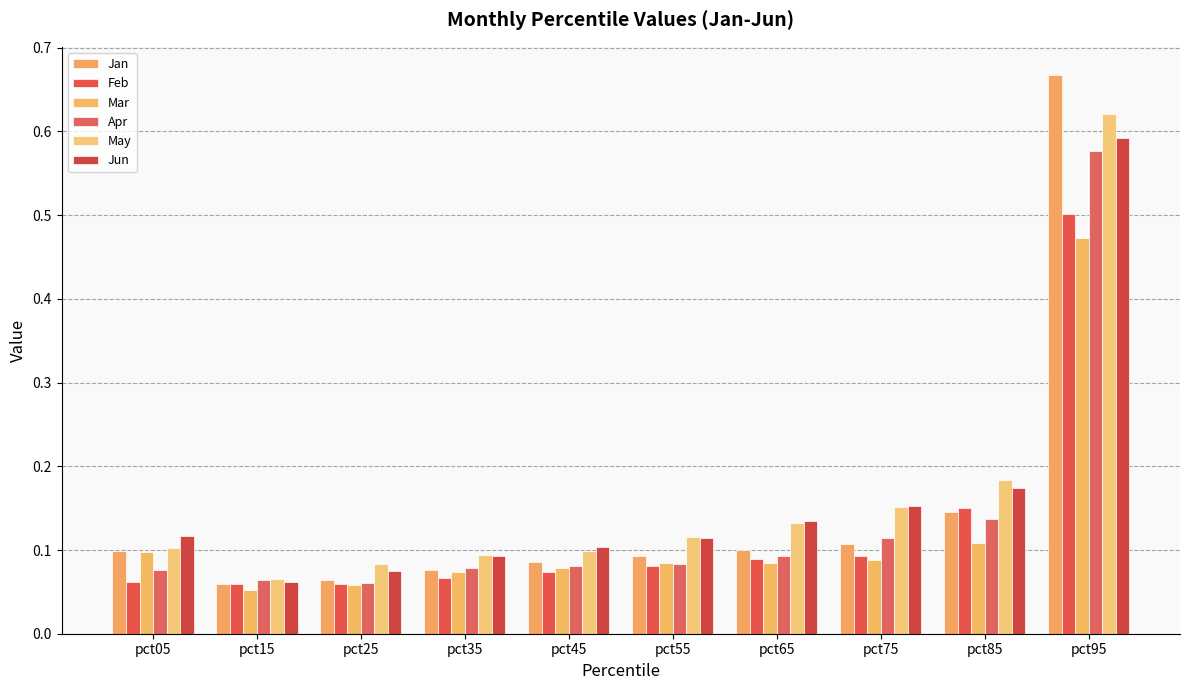

How many bars are there in each group?

6